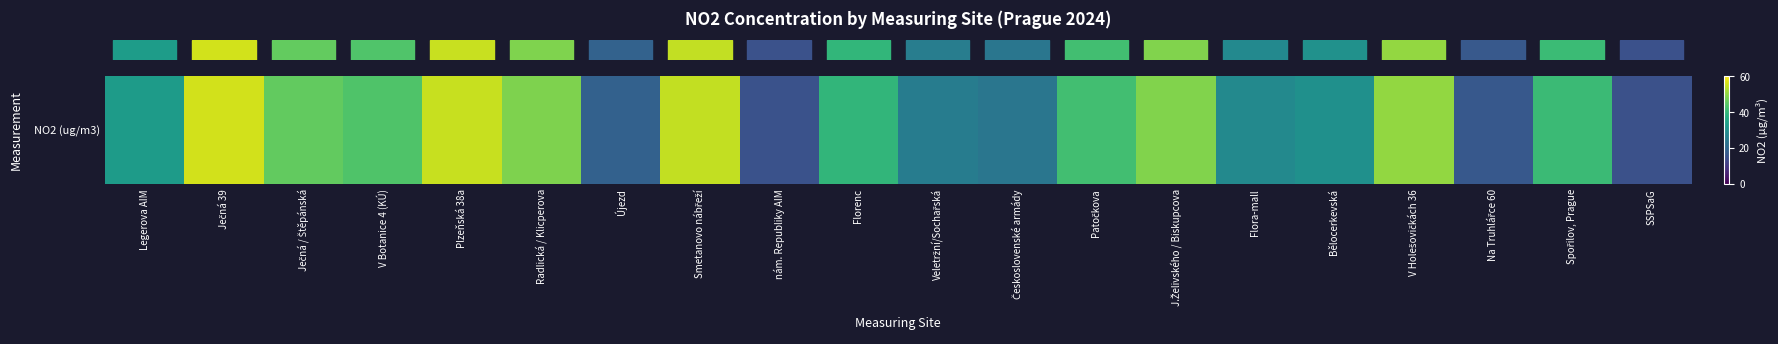

True or false: the data shows 56.0 at Ječná 39.

True